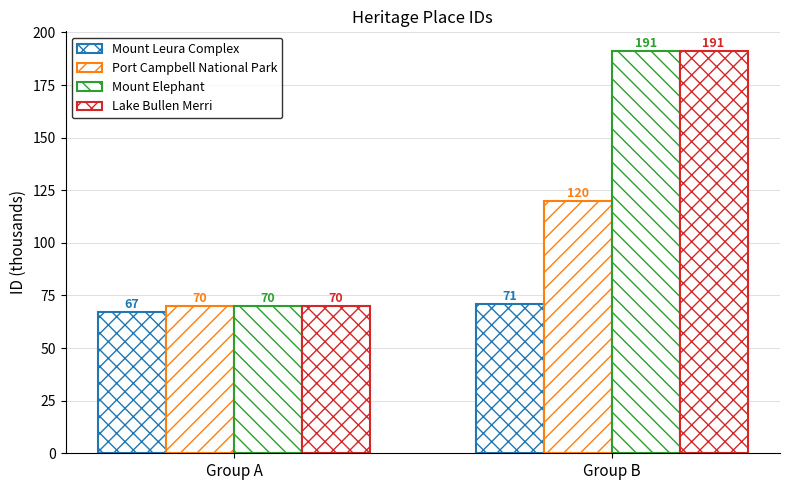

Which category has the highest value across all series?

Group B